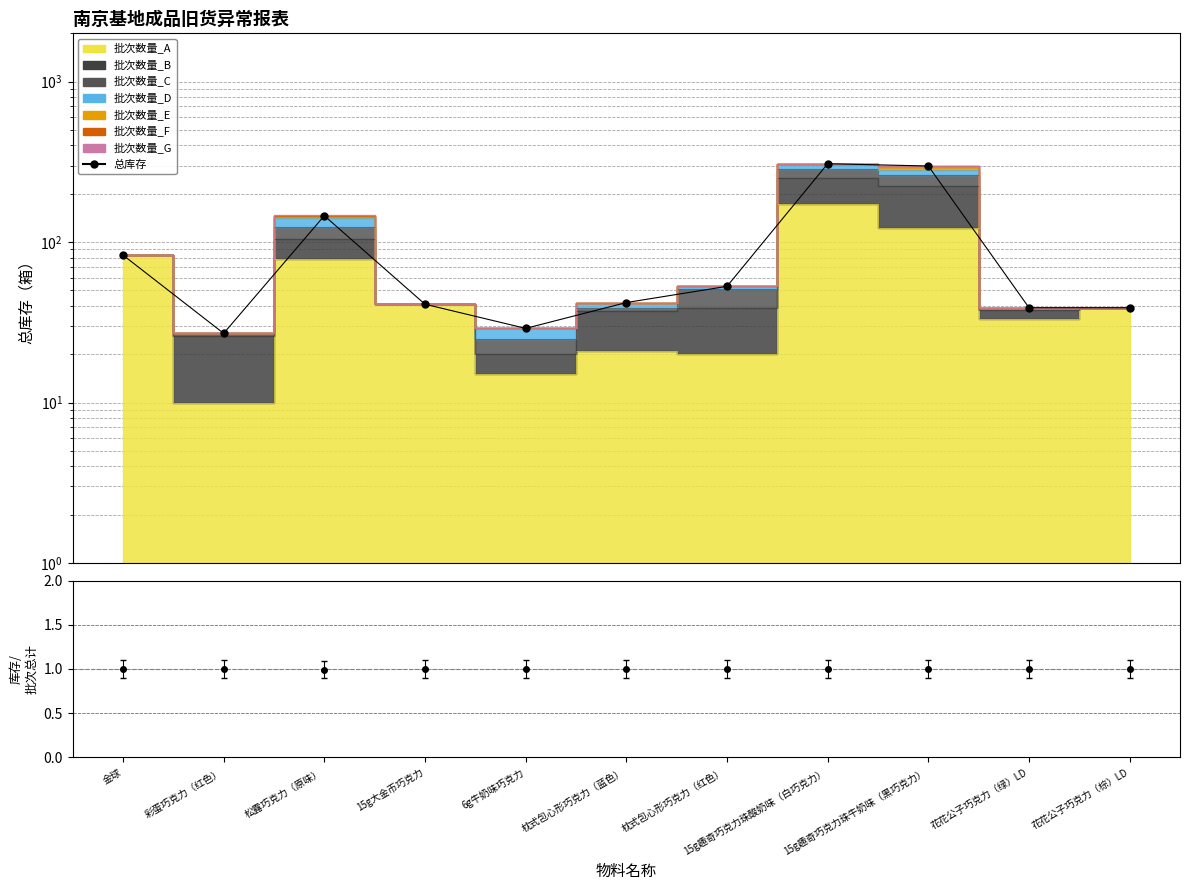

Does the chart have visible grid lines?

Yes